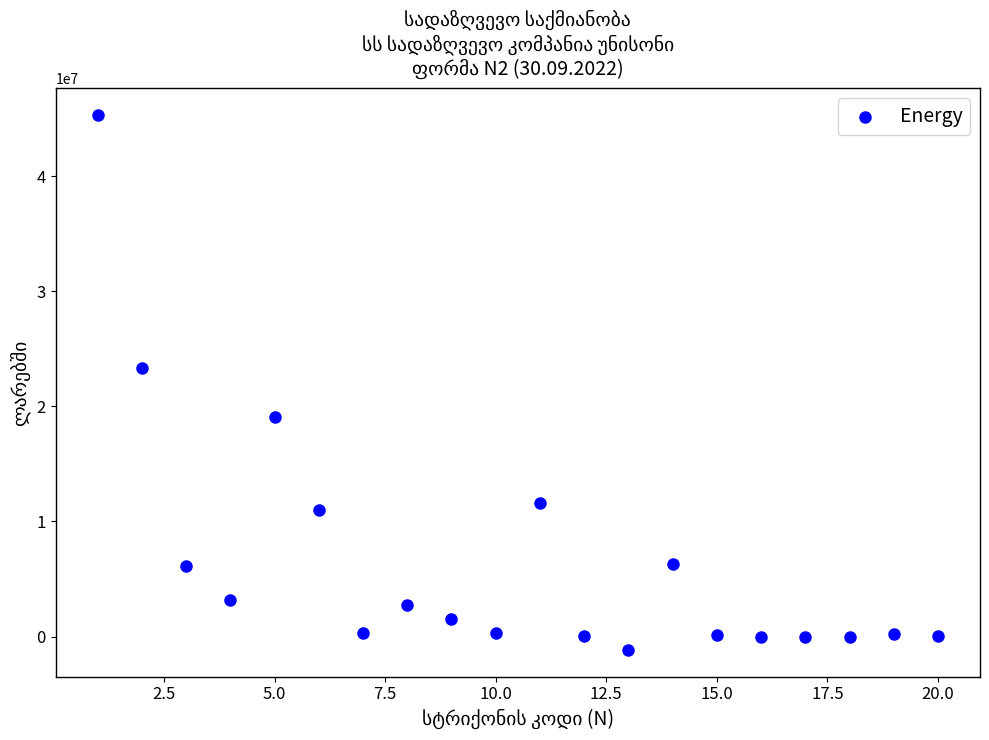

What Y value in the scatter plot is closest to 22076800?

23352062.0